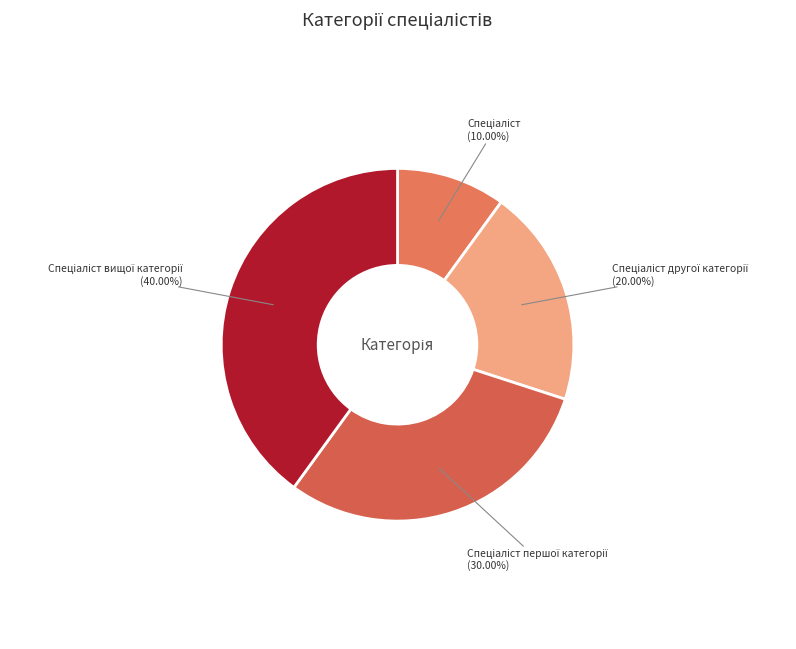

Is there any slice that represents more than half of the pie?

No